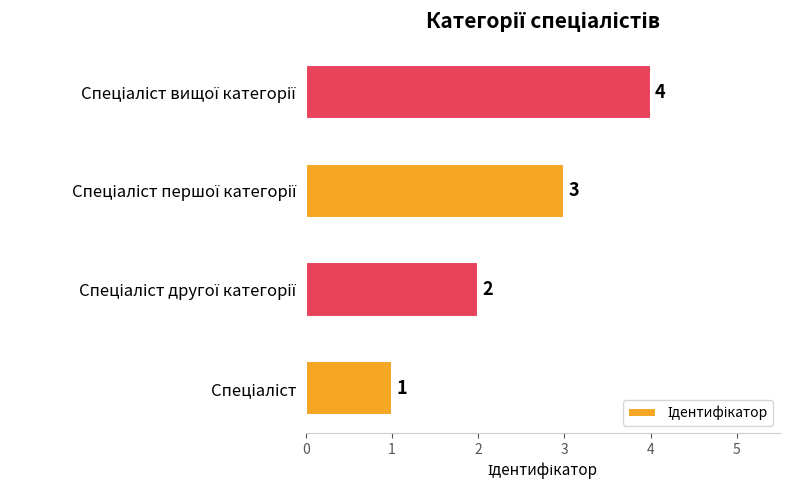

What is the difference between the second highest and second lowest values?

1